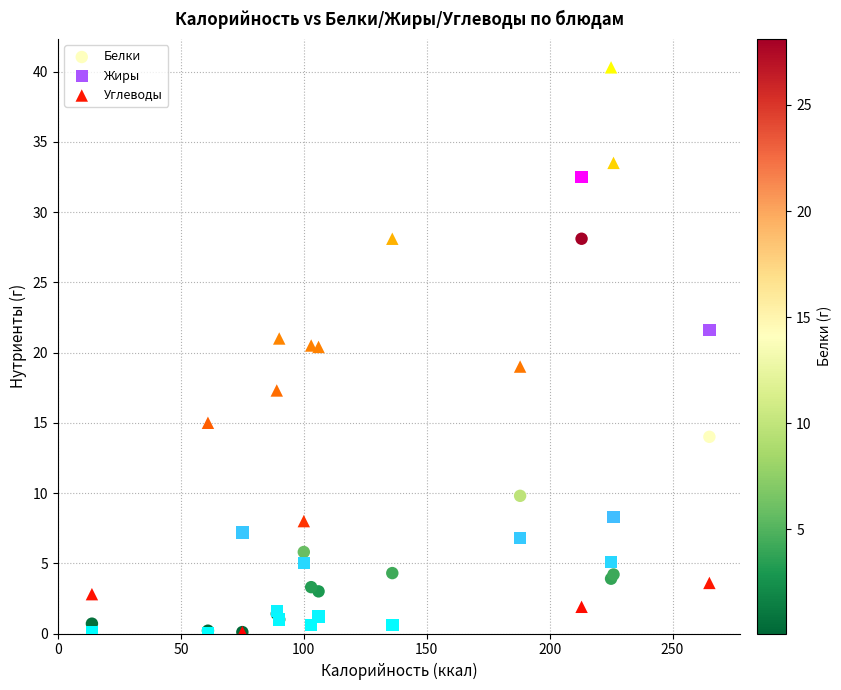

What are all the series names shown in the legend?

Белки, Жиры, Углеводы